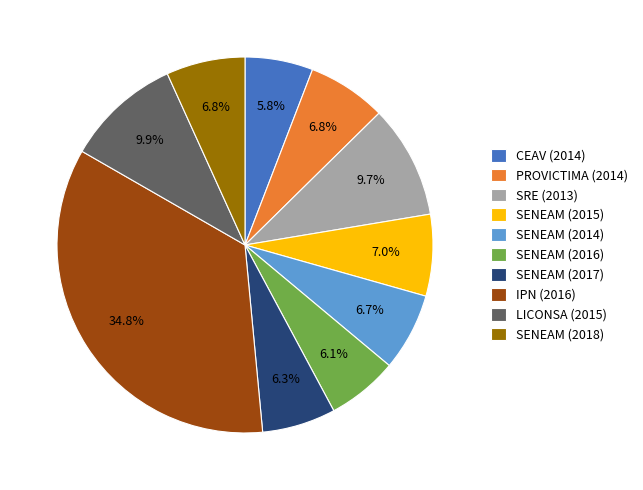

What percentage do PROVICTIMA (2014) and SENEAM (2017) together represent?

13.1%